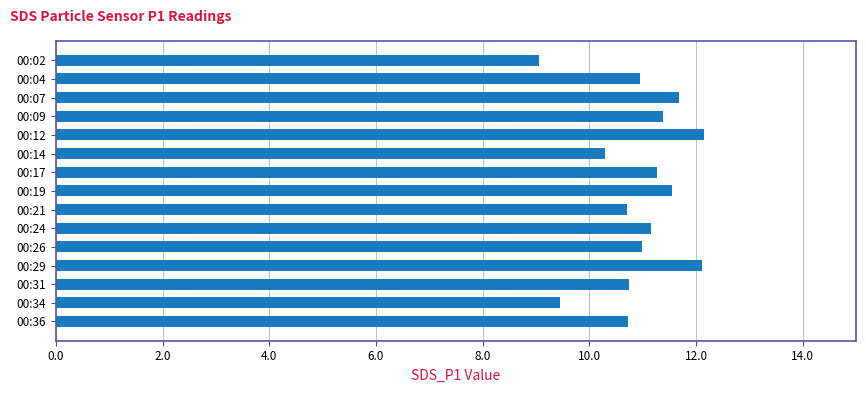

What is the change in value from 00:12 to 00:26?

-1.2